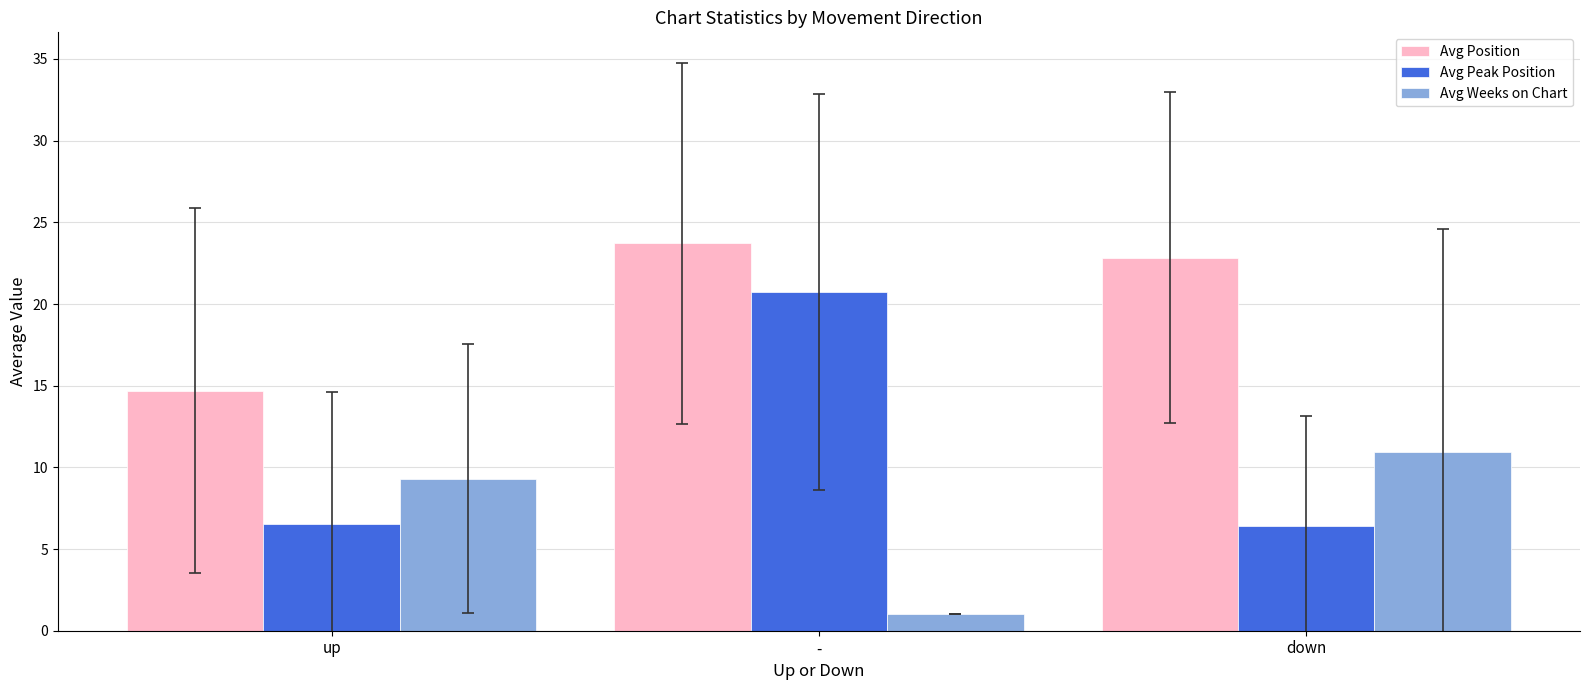

Is the value of Avg Peak Position at down greater than the value of Avg Position at down?

No